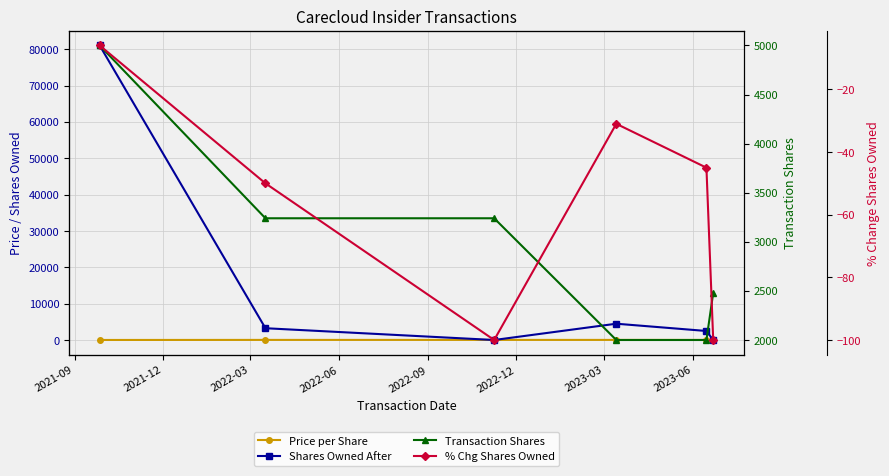

Between 2022-12 and 2022-09, which is larger?

2022-09